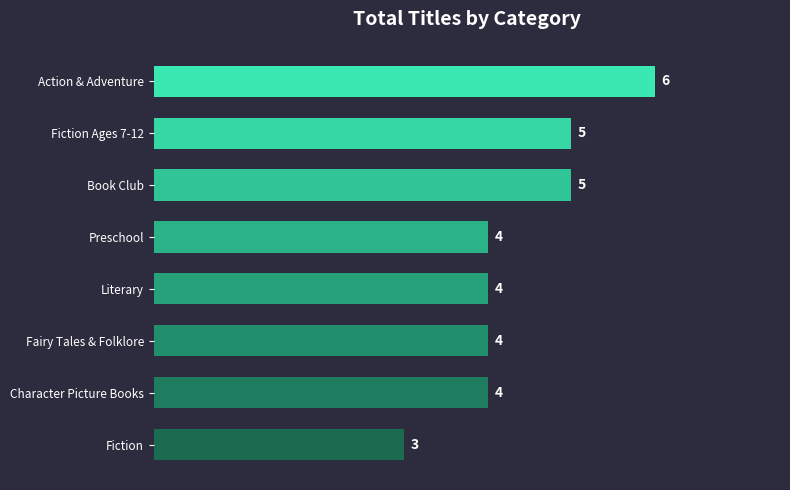

What is the greatest value displayed?

6